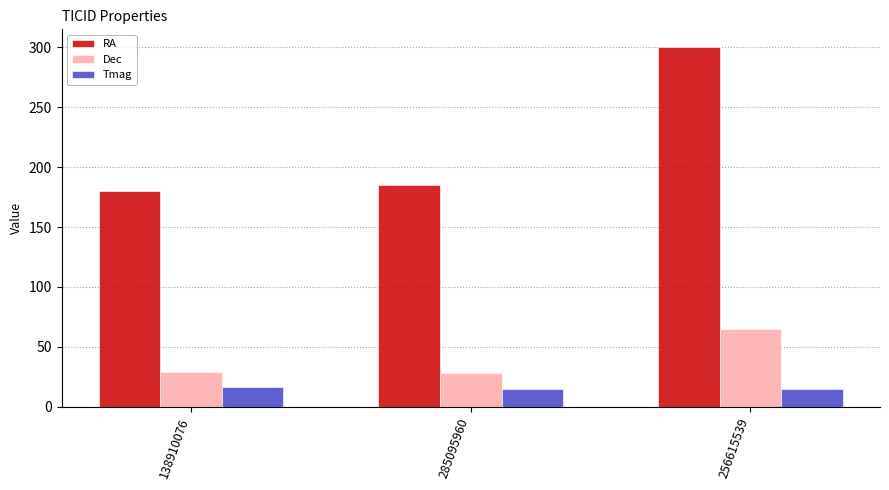

Is it true that Dec equals 45.3 at 285095960?

False